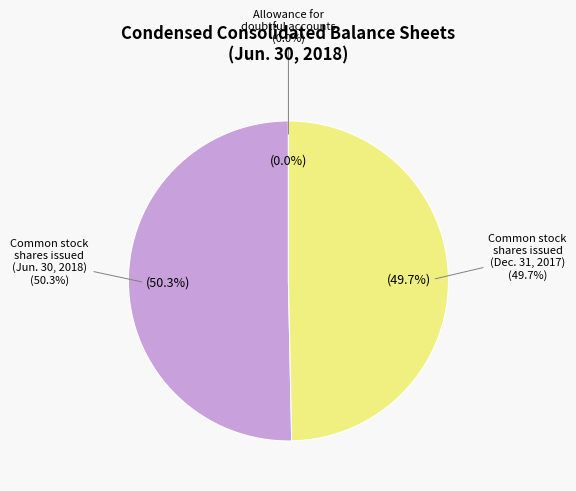

To the nearest percent, what percentage of the pie is Common stock, shares issued?

50%